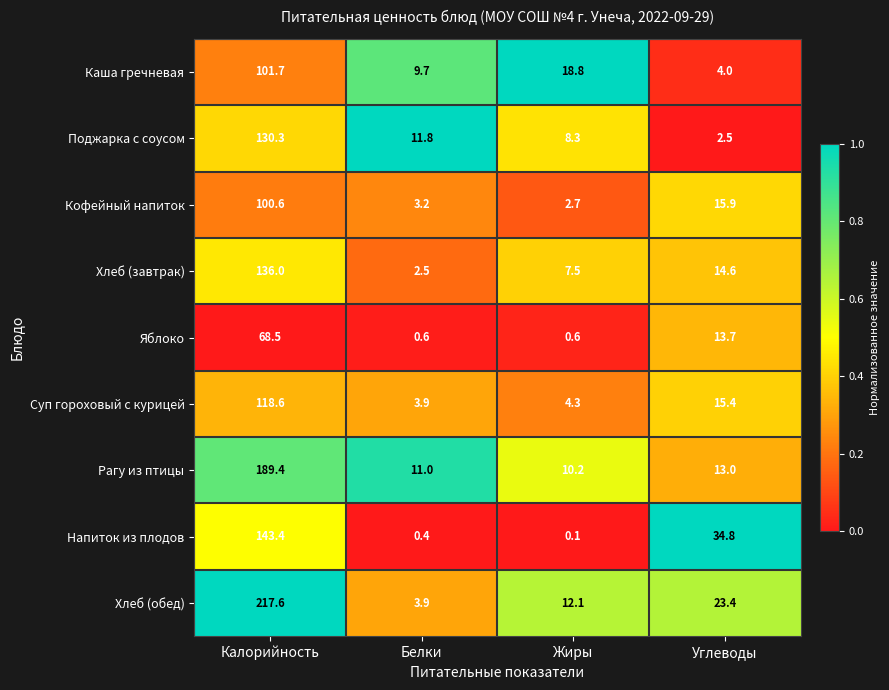

What is the sum of all Напиток из плодов values?

178.7